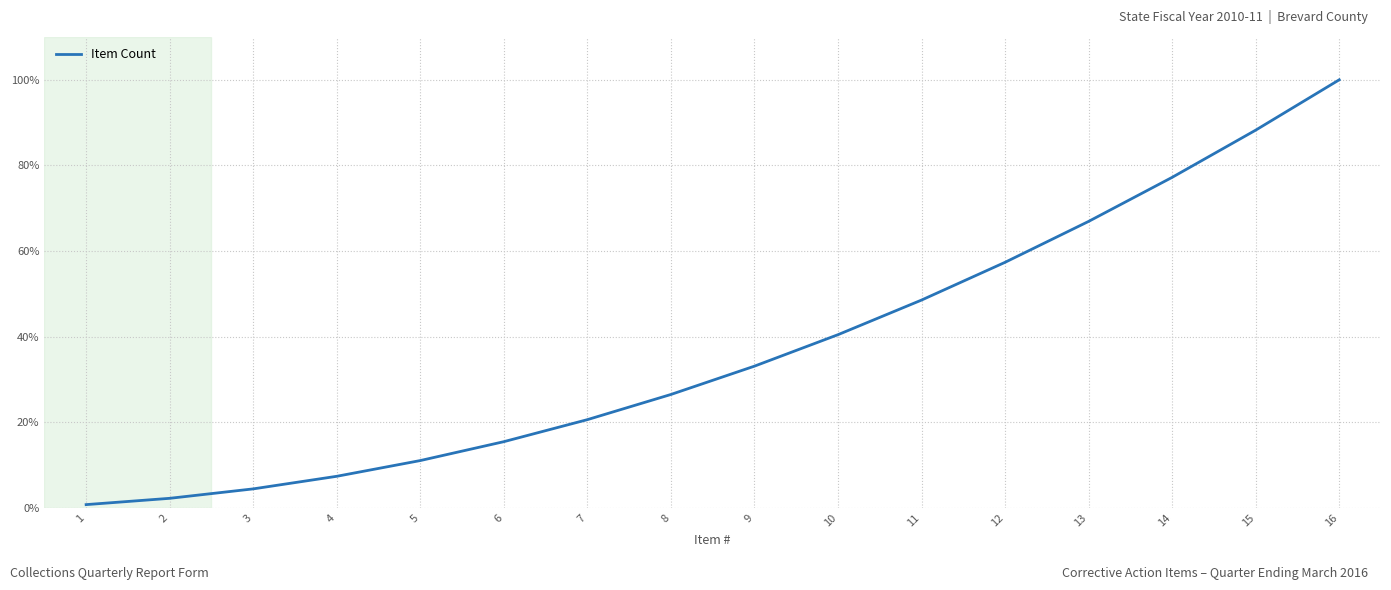

Rank the categories by value from highest to lowest.

16, 15, 14, 13, 12, 11, 10, 9, 8, 7, 6, 5, 4, 3, 2, 1